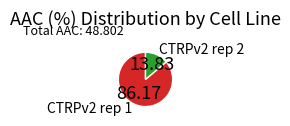

Is the sum of CTRPv2 rep 2 and CTRPv2 rep 1 greater than half?

Yes